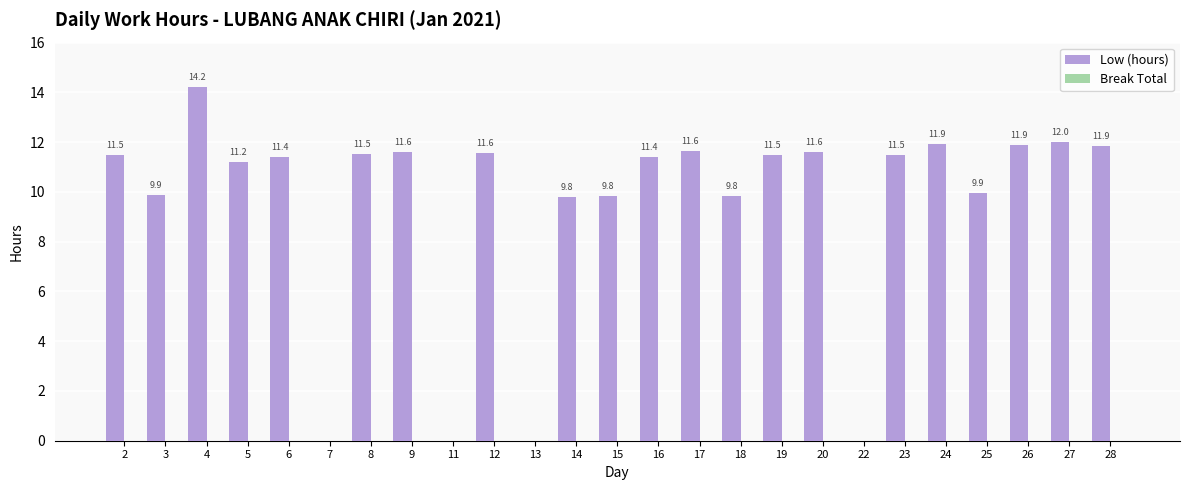

What is the greatest value displayed?

14.2